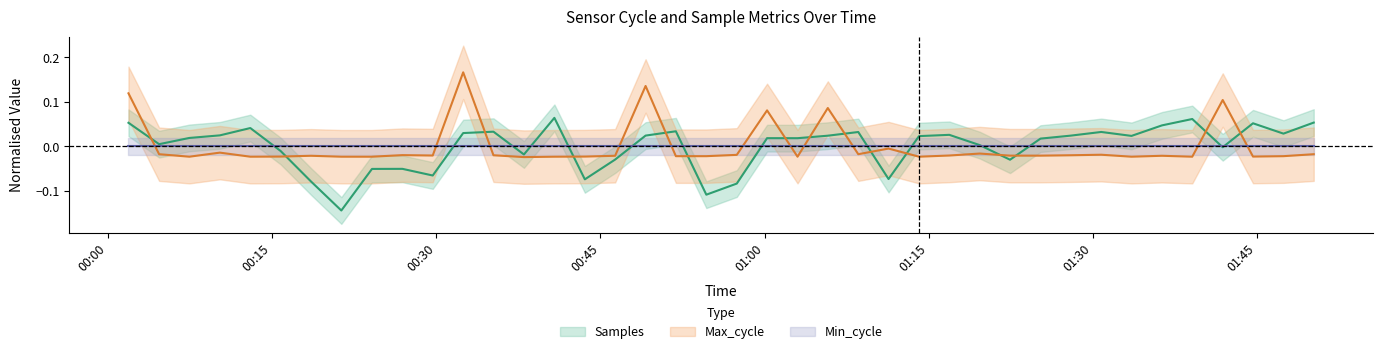

Does the chart display data point markers on the line(s)?

No